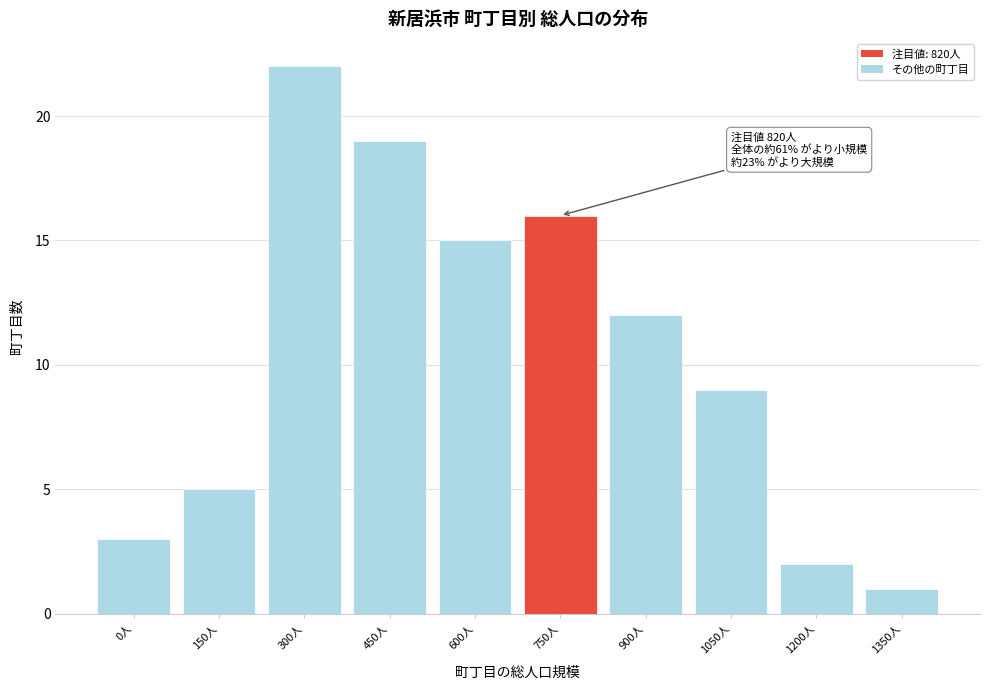

Reading right to left, extract all data points from this chart.

1350人=1	1200人=2	1050人=9	900人=12	750人=16	600人=15	450人=19	300人=22	150人=5	0人=3